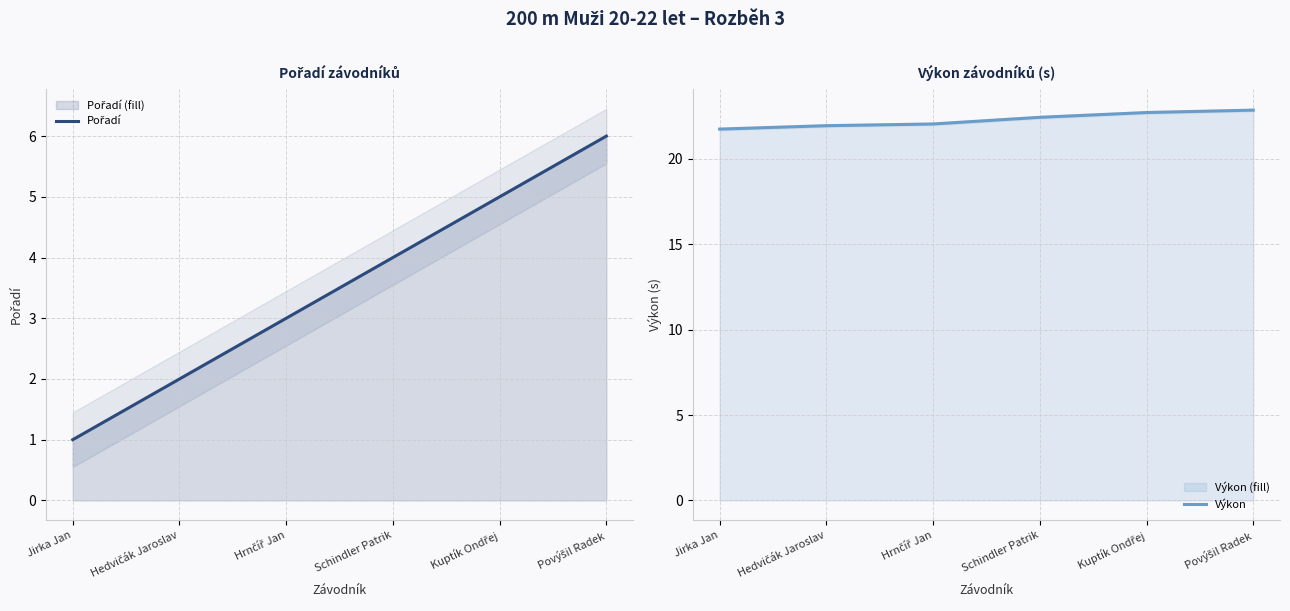

What is the minimum value shown in the chart?

1.0